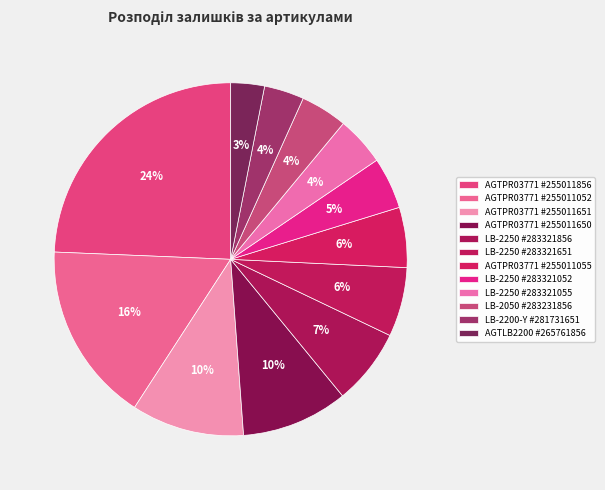

How many segments does this pie chart have?

12